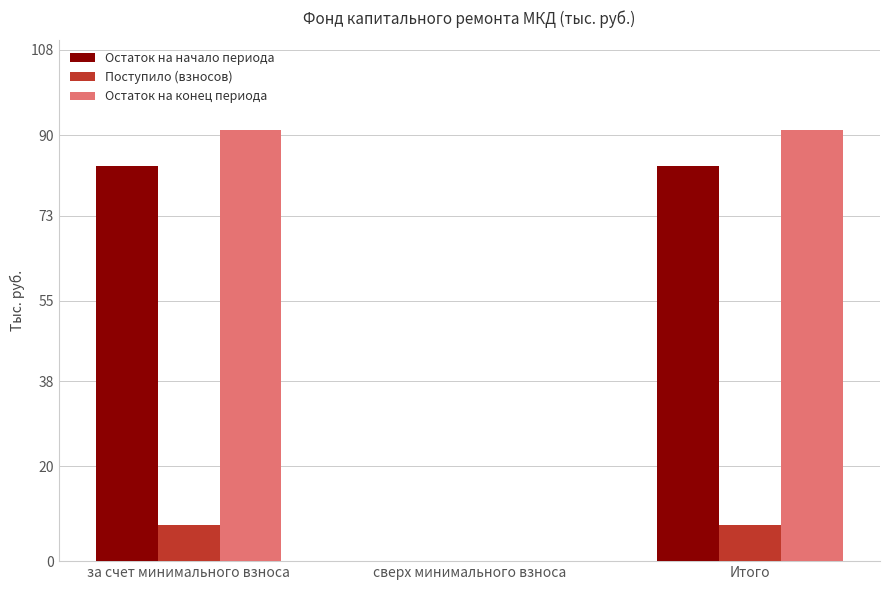

Which series has the largest total across all categories?

Остаток на конец периода